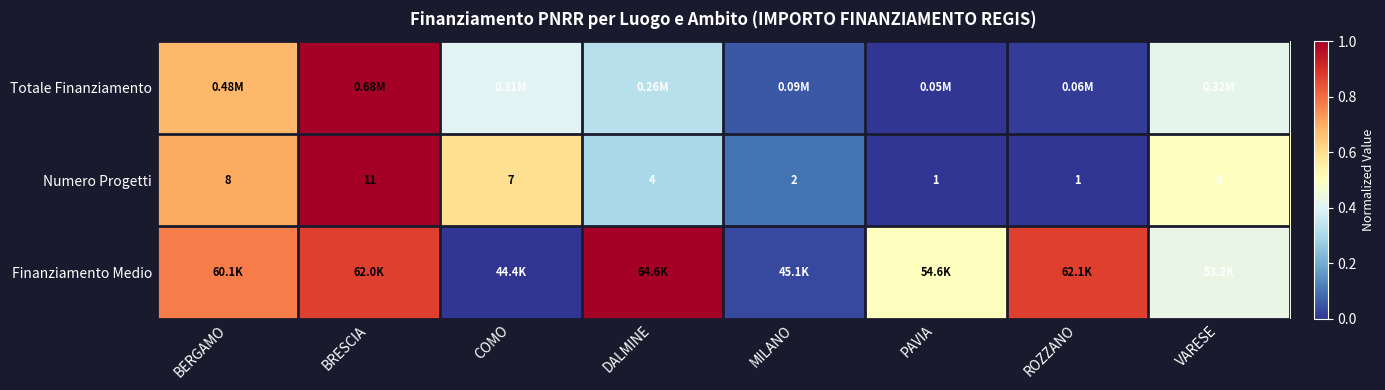

Where does the Numero Progetti series first go above 6?

BERGAMO